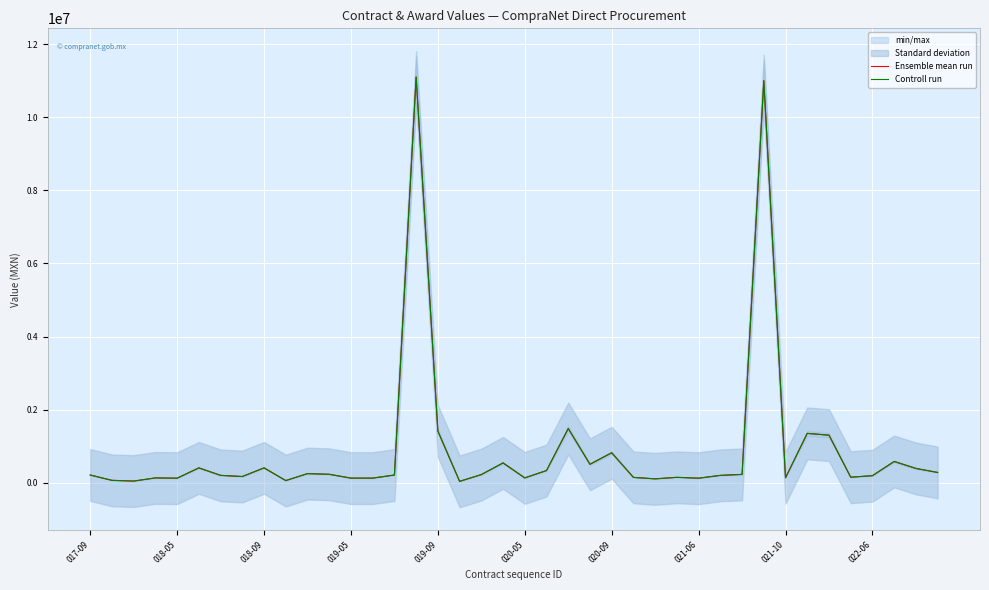

How many data points in Controll run are above 210000?

19